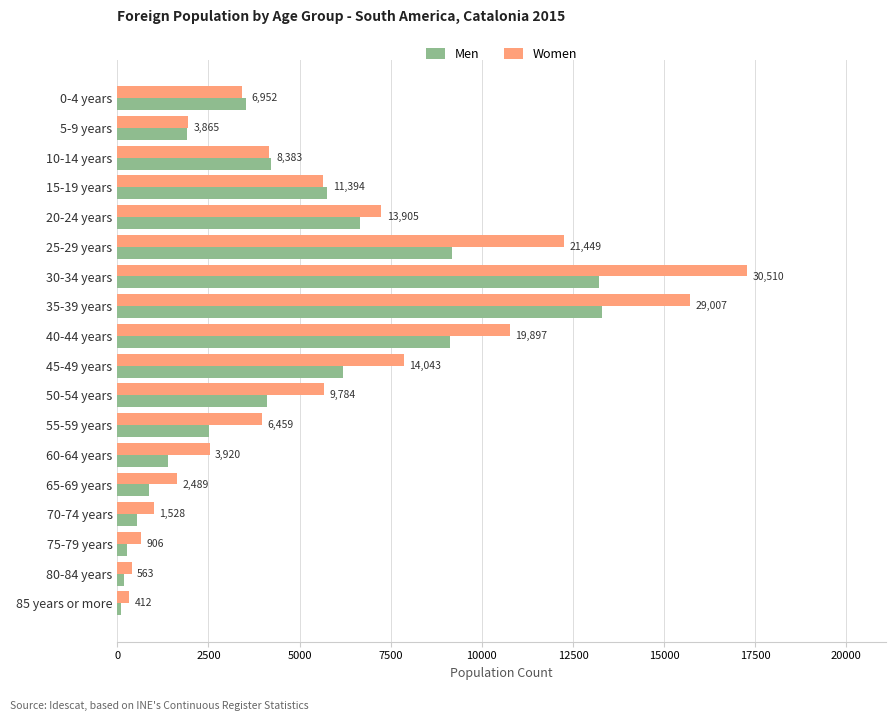

List the series in order of their peak value, highest first.

Women, Men